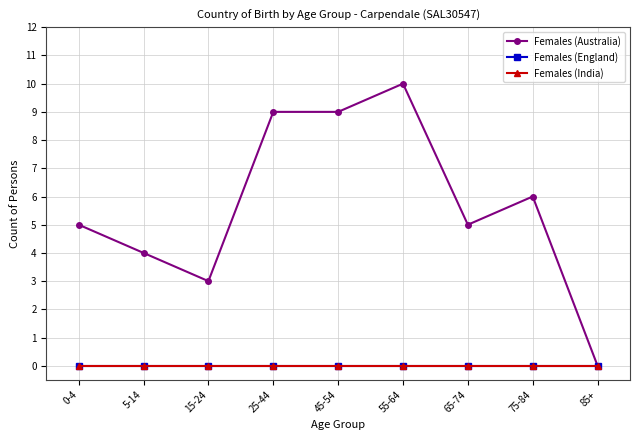

Is this an area chart (filled region under the line)?

No